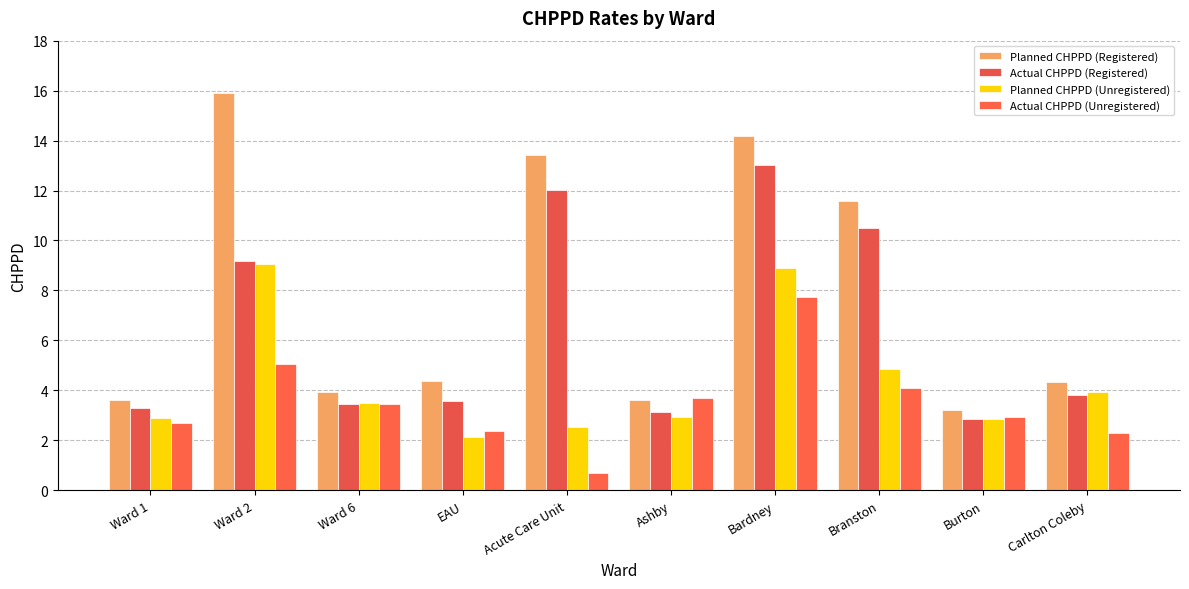

What are all the series names shown in the legend?

Planned CHPPD (Registered), Actual CHPPD (Registered), Planned CHPPD (Unregistered), Actual CHPPD (Unregistered)